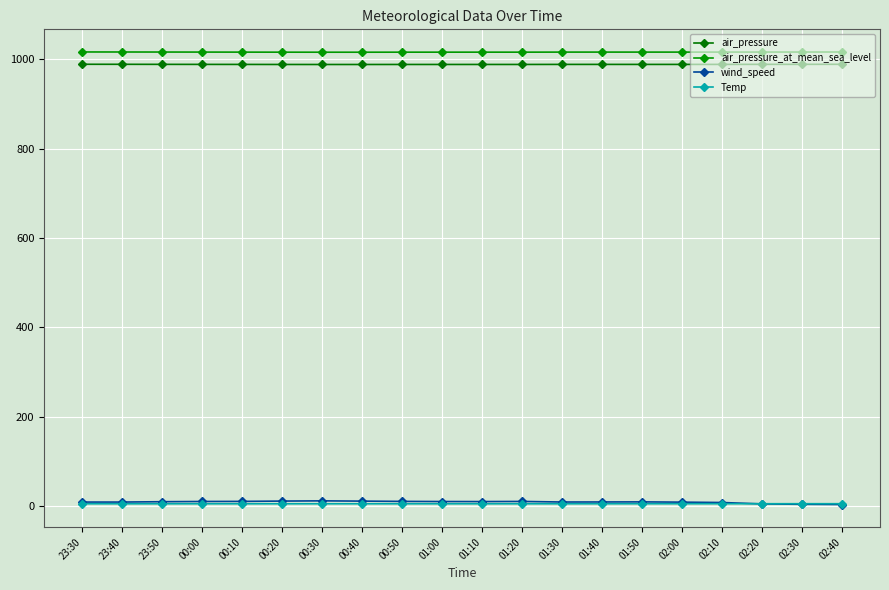

What is the label of the 9th point from the left?

00:50